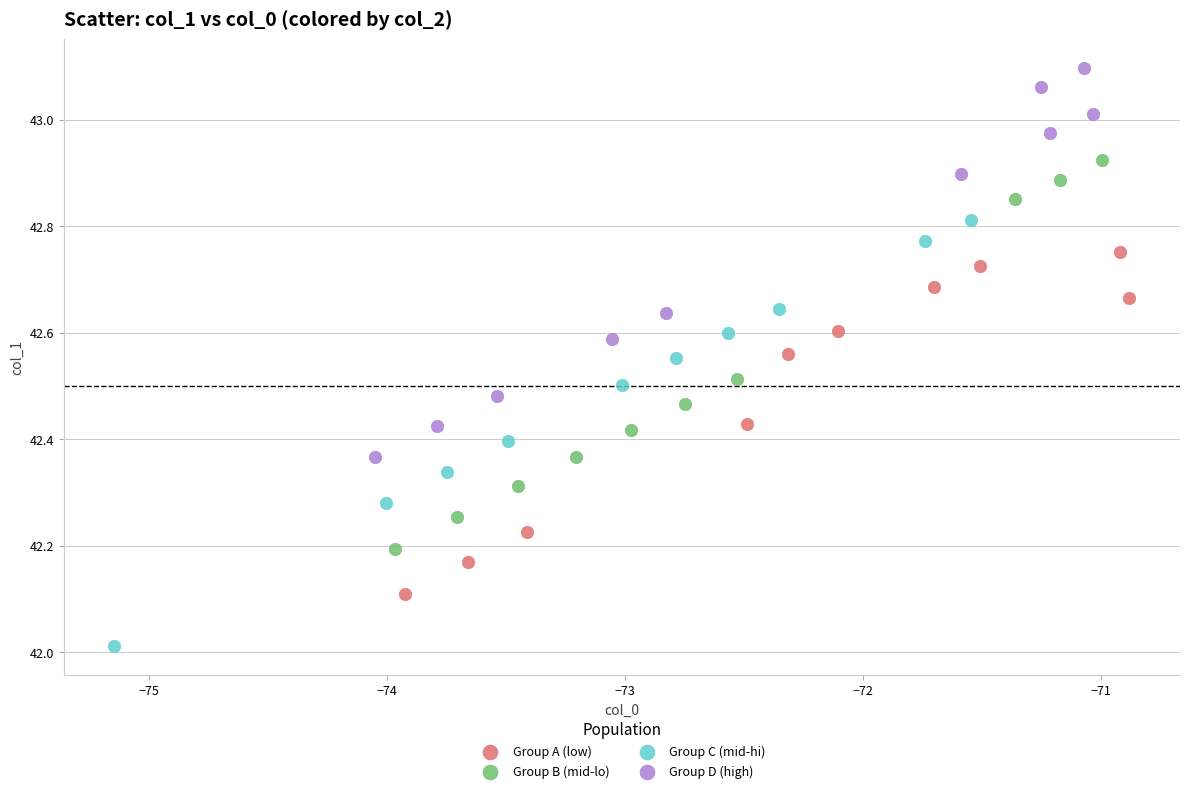

Which series reaches the minimum Y coordinate?

Group C (mid-hi)